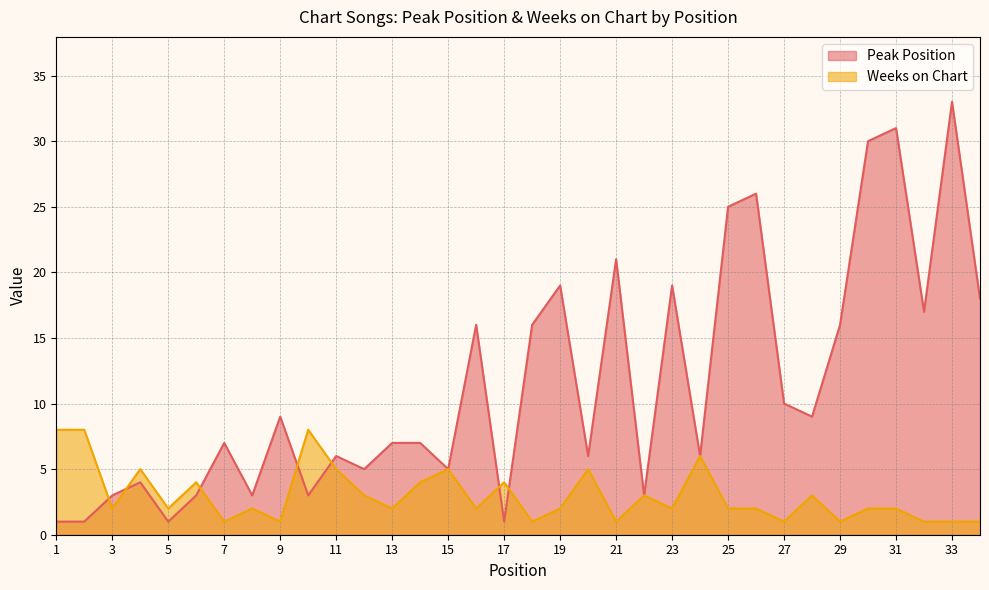

What is the total value across all series at 24?

12